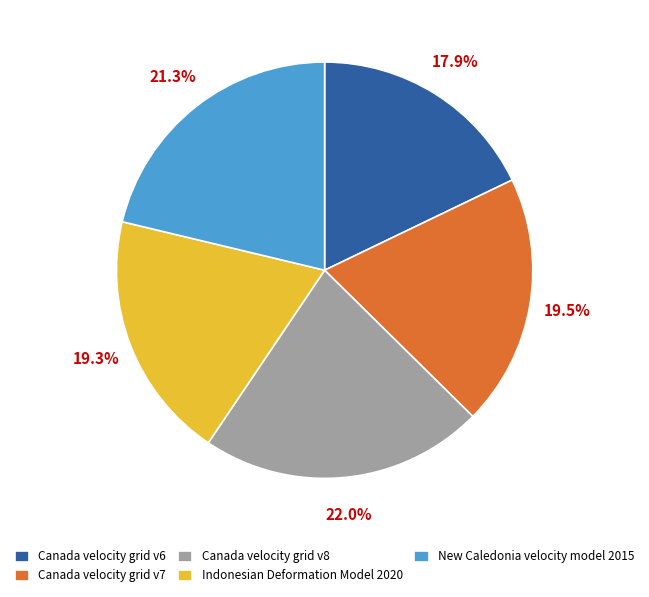

What is the ratio of the value at Canada velocity grid v6 to the value at New Caledonia velocity model 2015?

0.8